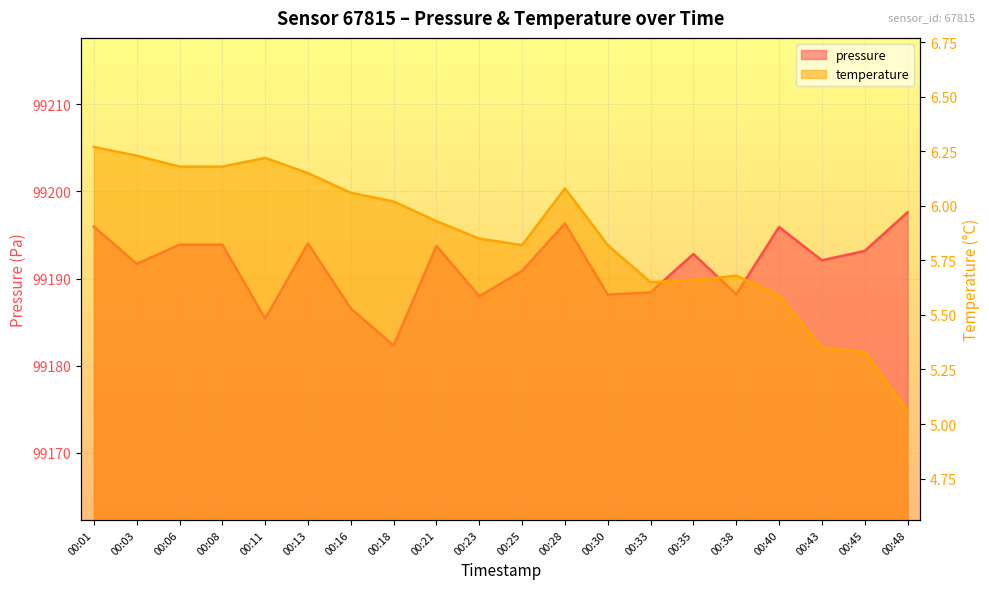

Which category has the lowest value across all series?

00:48